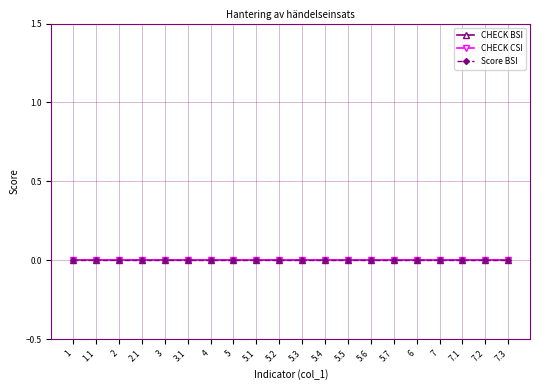

True or false: Score BSI and Score CSI cross at least once.

False